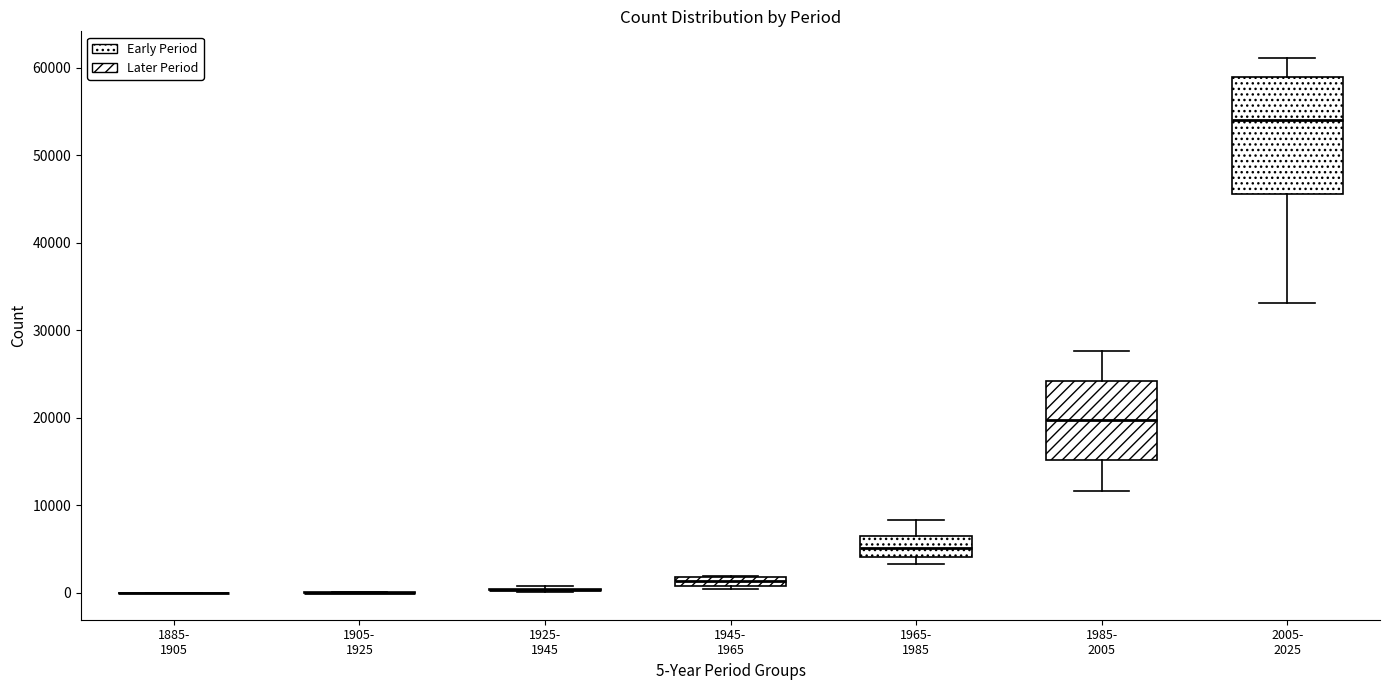

Comparing the boxes themselves (not the whiskers), which one is the tallest?

2005- 2025